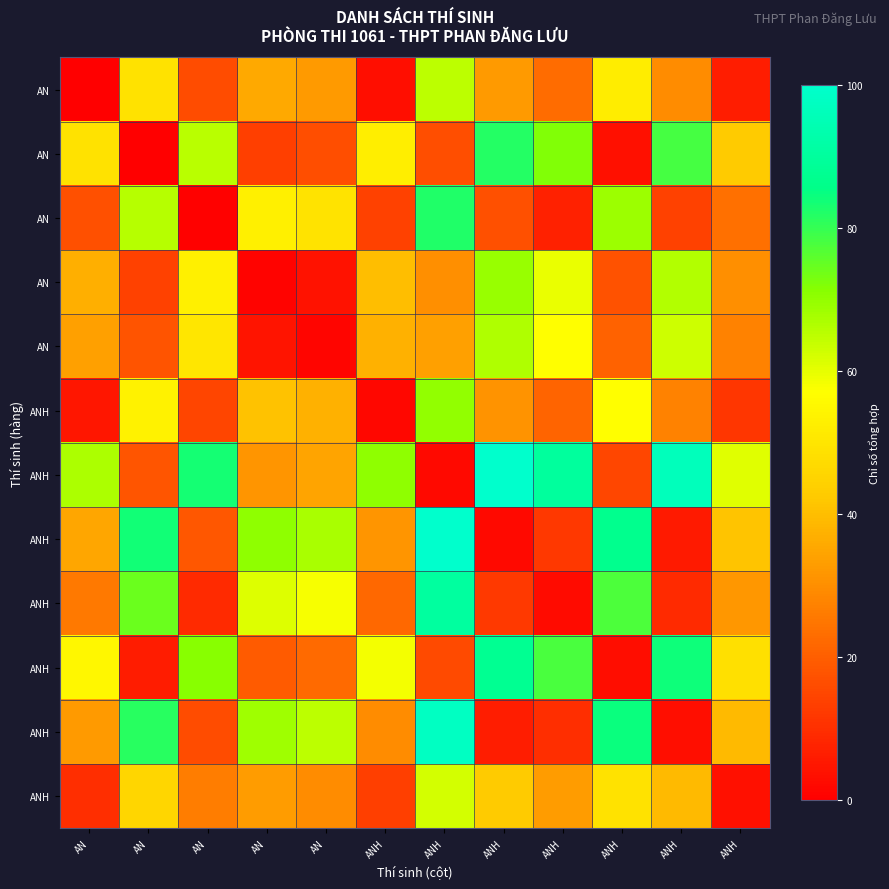

Which has a higher value, AN or ANH?

AN